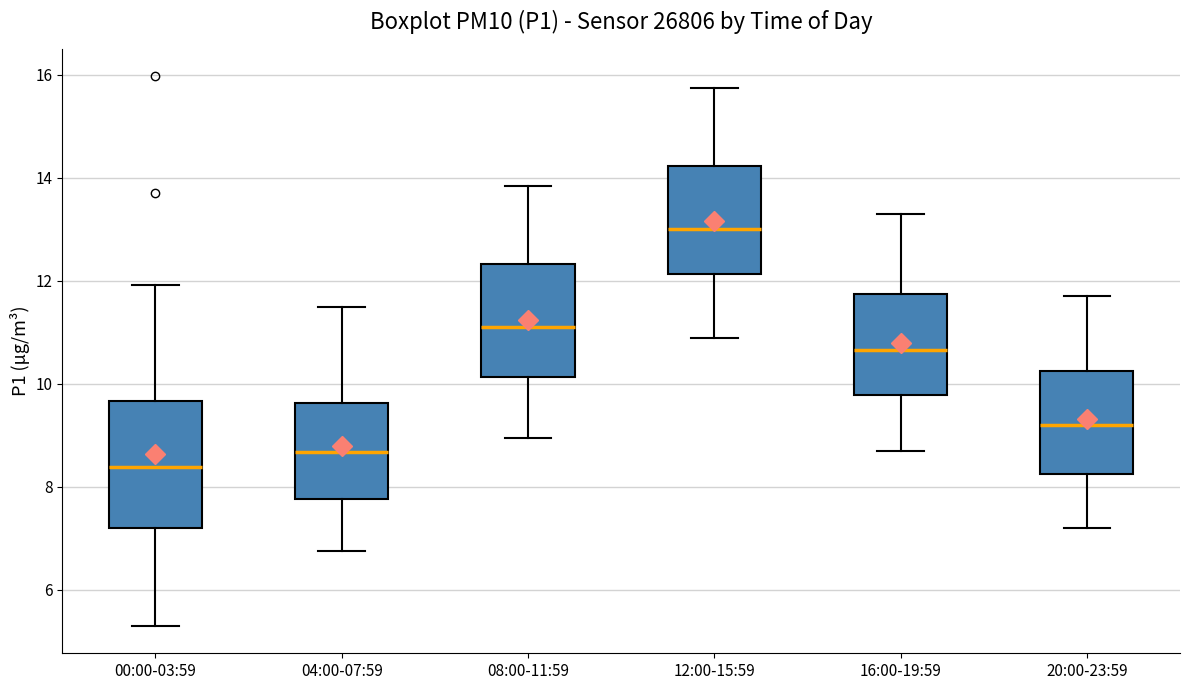

Which box is the tallest, from its lower edge to its upper edge?

00:00-03:59